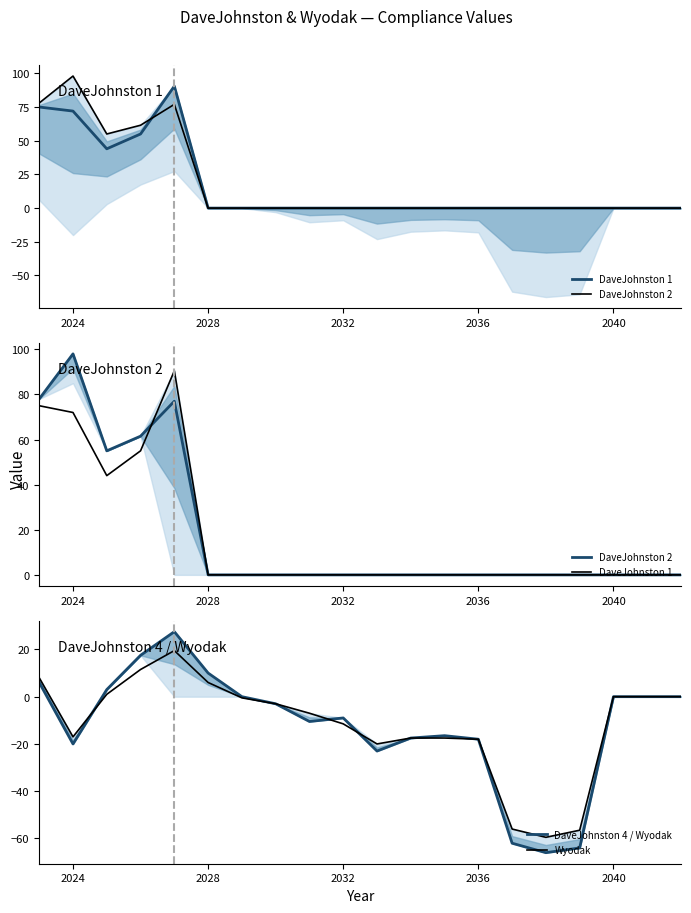

Is this an area chart (filled region under the line)?

No